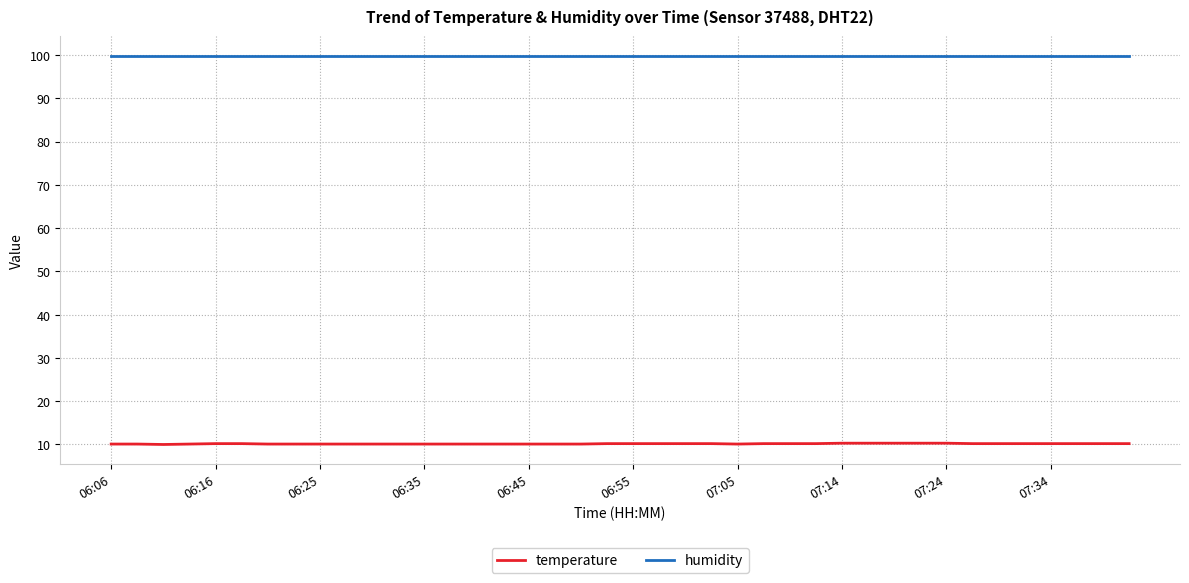

What is the average value of the temperature series?

10.2